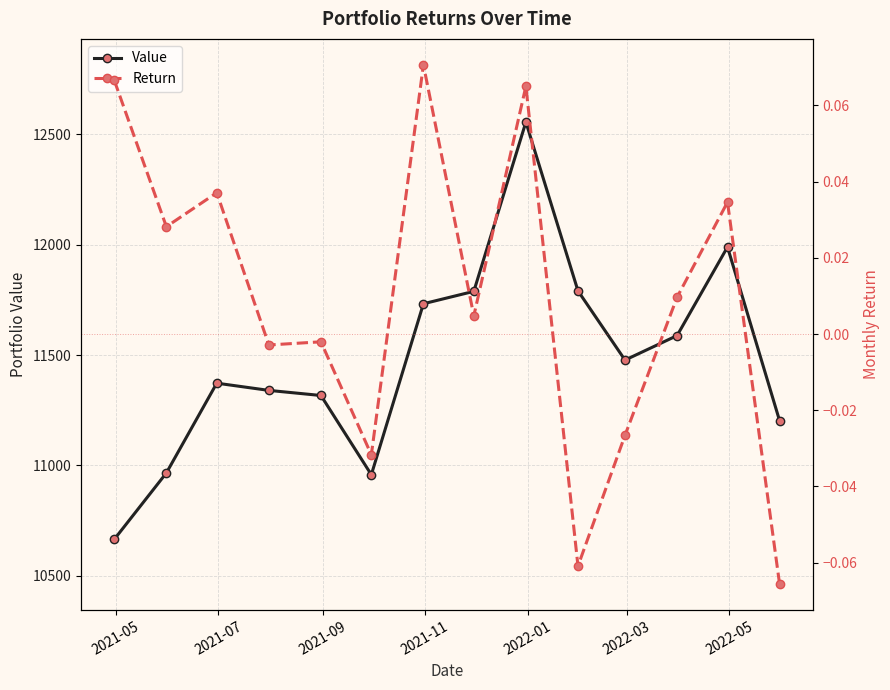

What is the value of the Value point at the 12th from the left?

11588.3